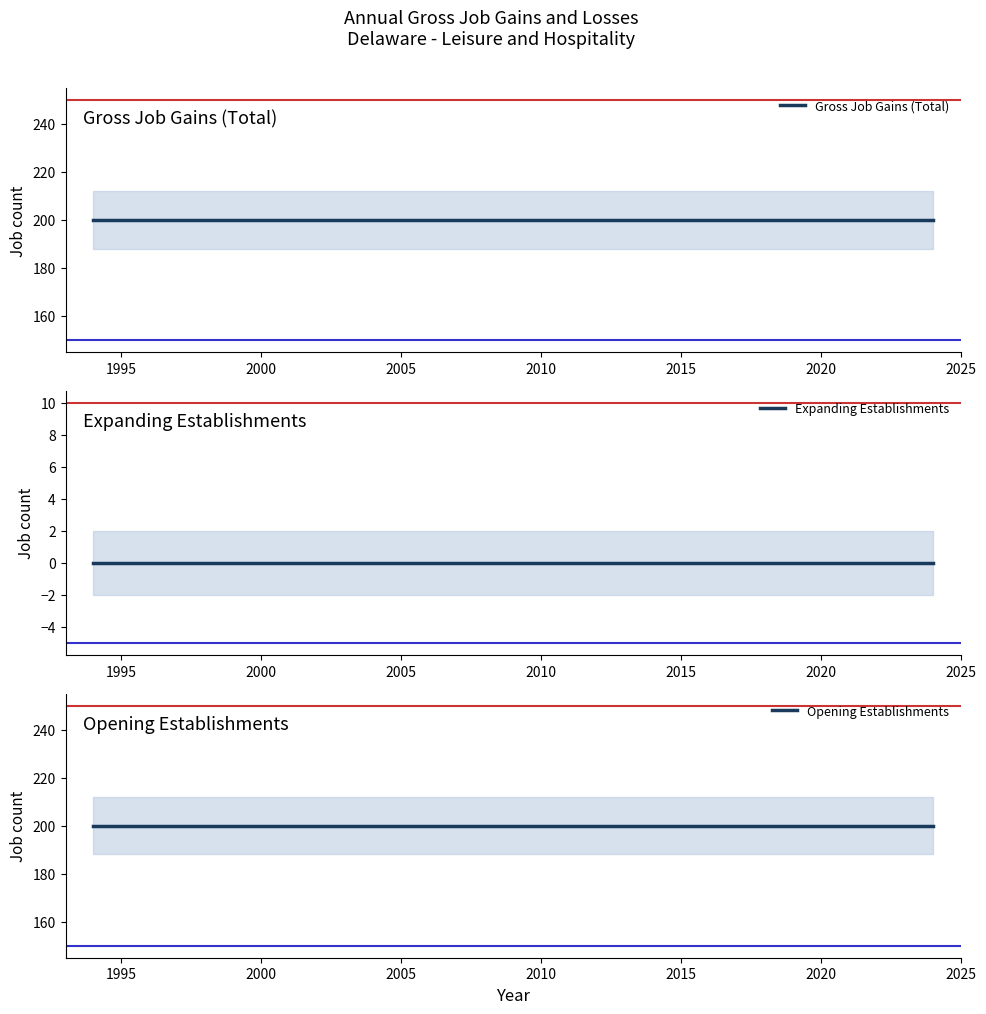

What are all the series names shown in the legend?

Gross Job Gains (Total), Expanding Establishments, Opening Establishments